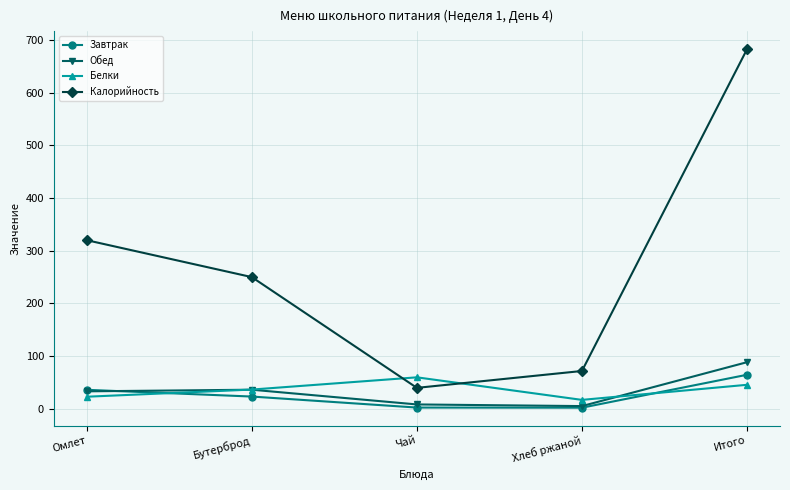

At which label is Завтрак closest to 33?

Омлет